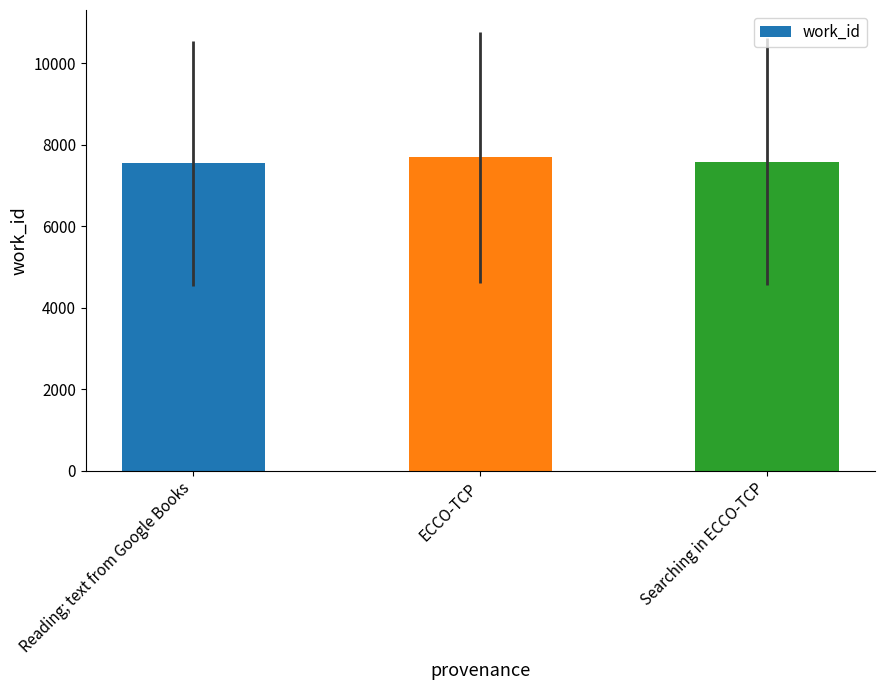

What is the maximum value shown in the chart?

7694